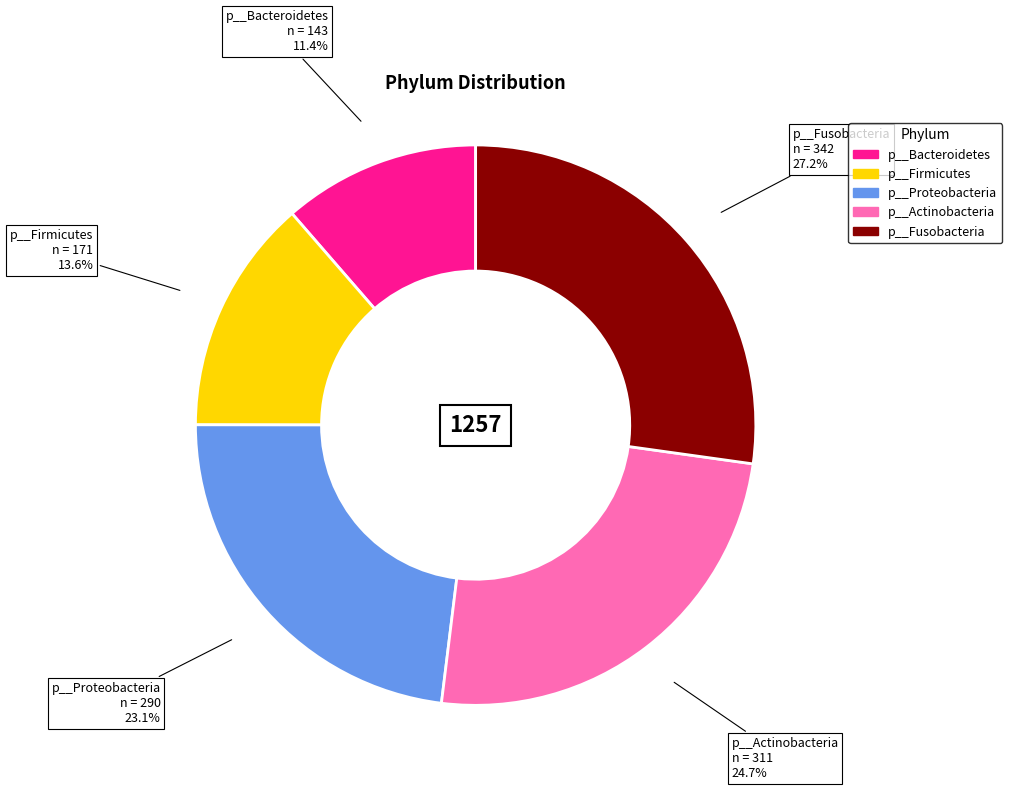

To the nearest percent, what portion does p__Proteobacteria represent?

23%